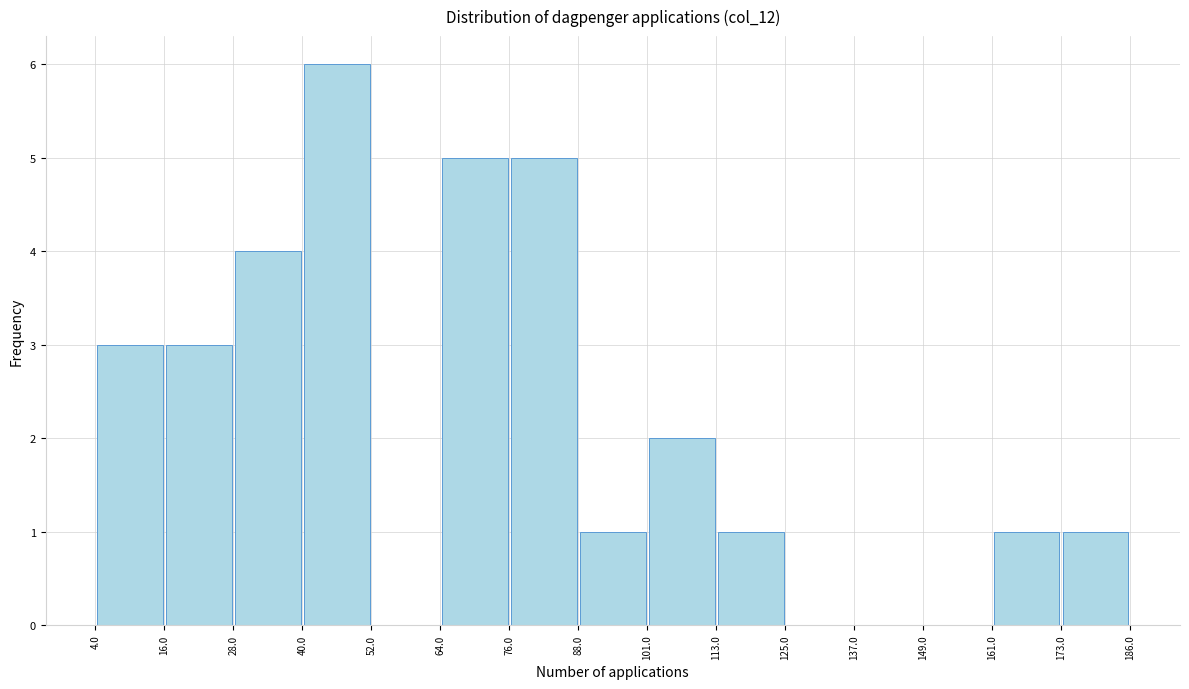

Reading left to right, transcribe this chart: for each bar, give the range it covers on the x-axis and its height. The values are not printed on the chart, so give them approximately, as read against the axis.

4.0 to 16.0: 3
16.0 to 28.0: 3
28.0 to 40.0: 4
40.0 to 52.0: 6
52.0 to 64.0: 0
64.0 to 76.0: 5
76.0 to 88.0: 5
88.0 to 101.0: 1
101.0 to 113.0: 2
113.0 to 125.0: 1
125.0 to 137.0: 0
137.0 to 149.0: 0
149.0 to 161.0: 0
161.0 to 173.0: 1
173.0 to 186.0: 1